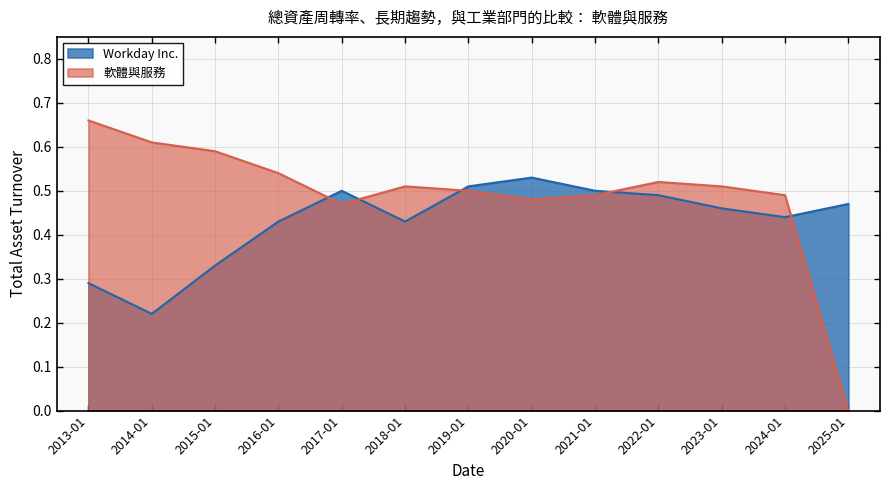

The value of Workday Inc. at 2016-01 is 0.3. True or false?

False